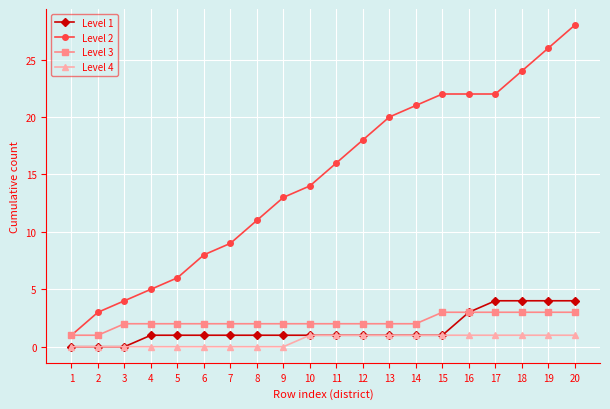

How many series are shown in this chart?

4